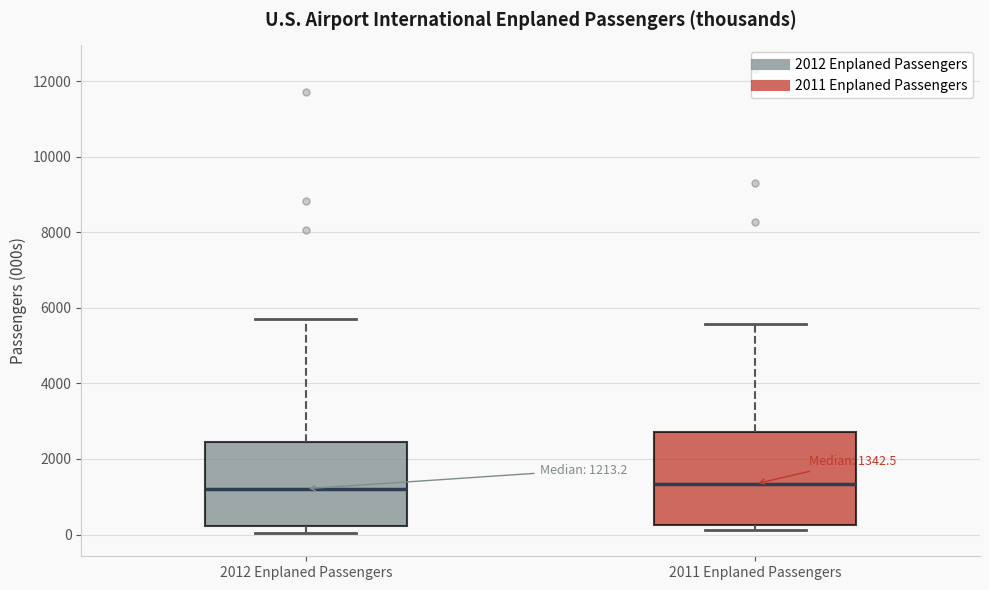

Which box is the tallest, from its lower edge to its upper edge?

2011 Enplaned Passengers